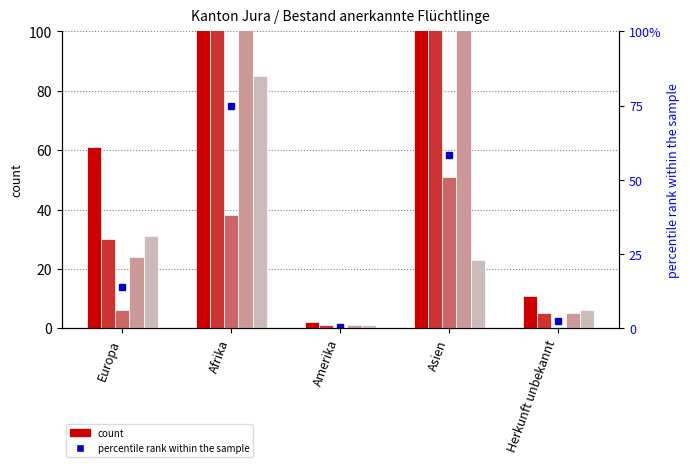

What is the total value across all series at Afrika?

899